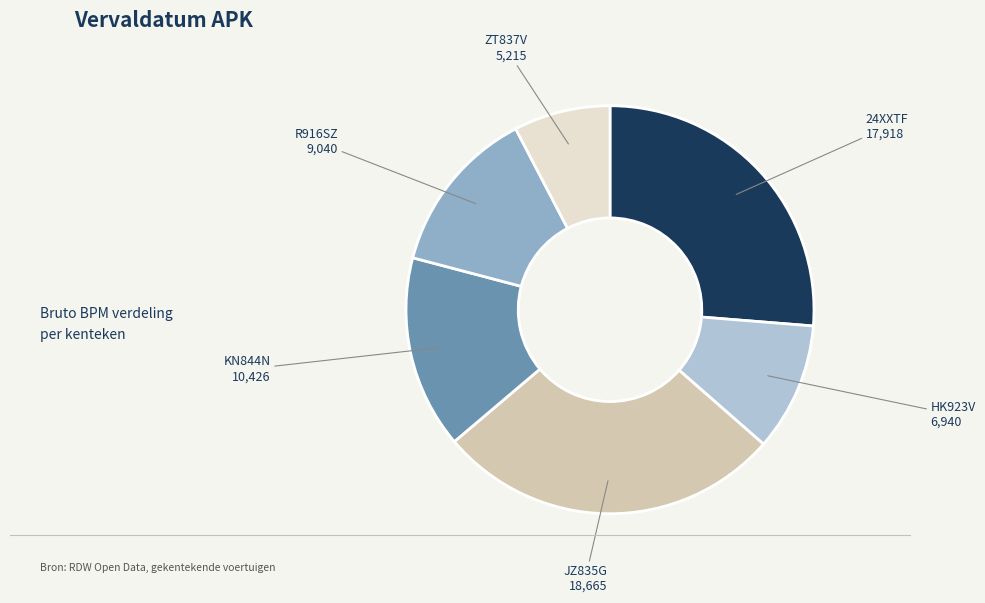

Is there a majority slice in this chart?

No